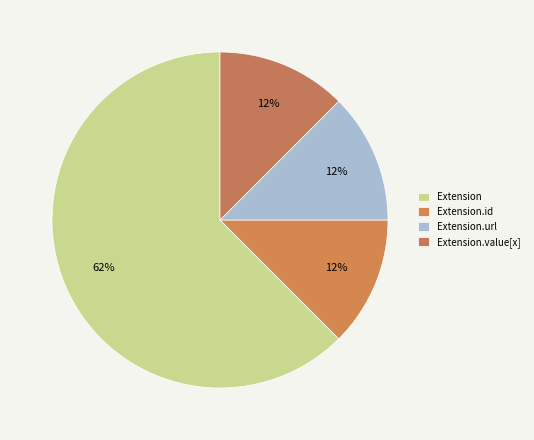

Count the number of slices in the pie.

4